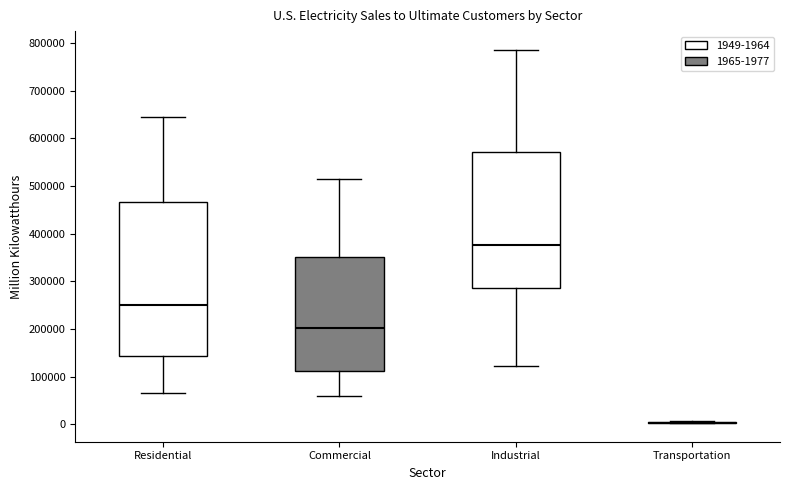

Reading left to right, read every box against the y-axis: the position of its median line, the range the box covers, and the ends of its whiskers. The values are not printed on the chart, so give them approximately, as read against the axis.

Residential: median 250000, box 140000 to 470000, whiskers 70000 to 650000
Commercial: median 200000, box 110000 to 350000, whiskers 60000 to 510000
Industrial: median 380000, box 290000 to 570000, whiskers 120000 to 790000
Transportation: box collapsed to a line at 0, whiskers 0 to 10000